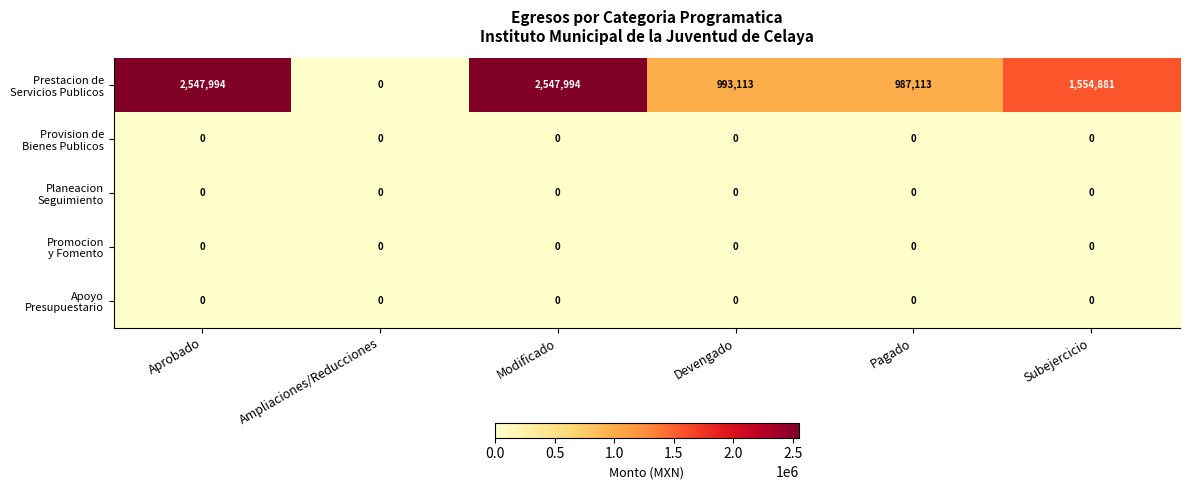

What is the total value across all series at Pagado?

987113